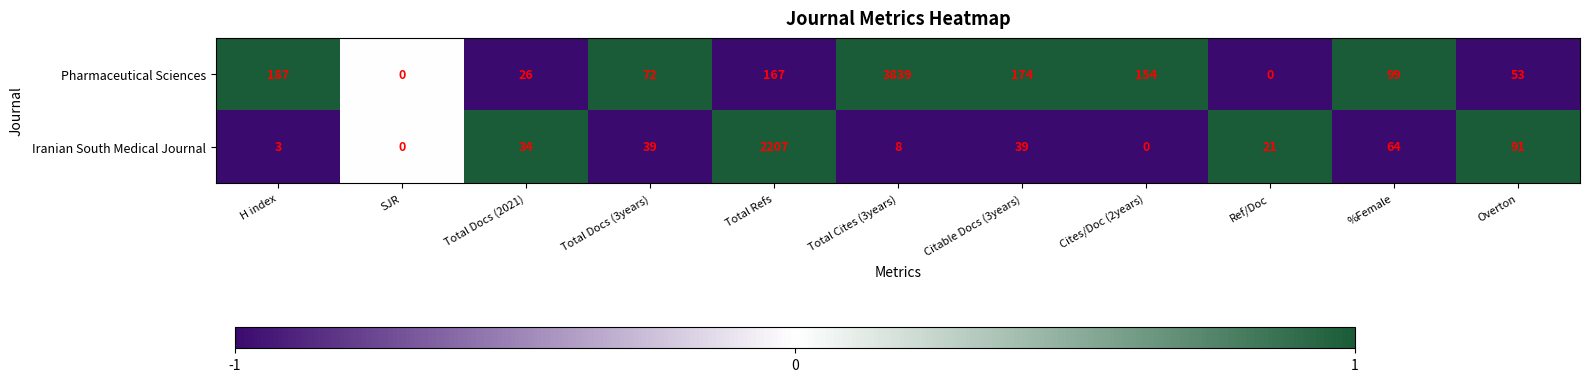

List the series in order of their peak value, lowest first.

Iranian South Medical Journal, Pharmaceutical Sciences